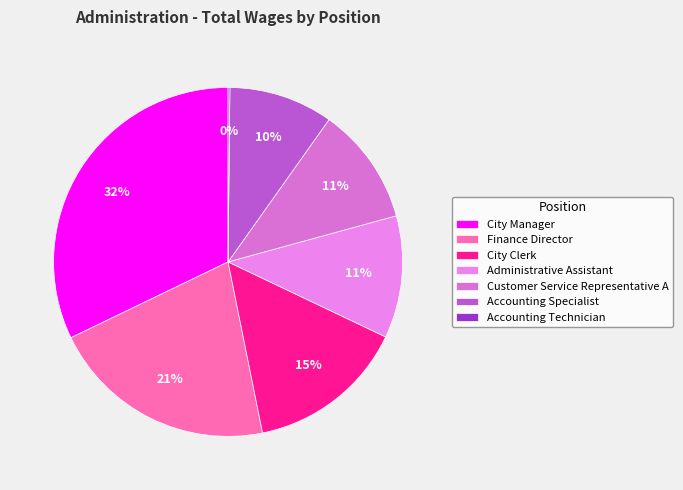

To the nearest percent, what is the difference between the largest and smallest slice percentages?

32%